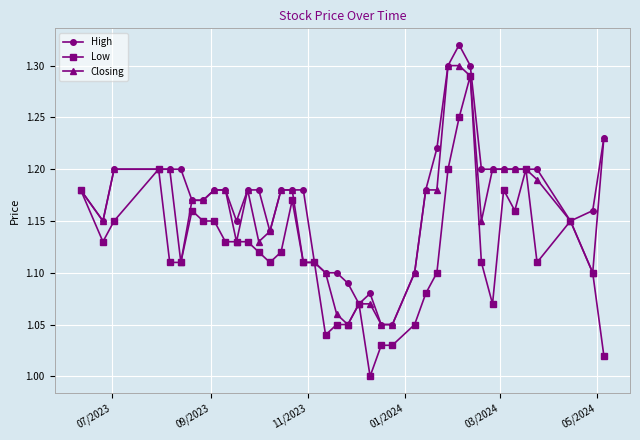

Which series has the largest range (max minus min)?

Low